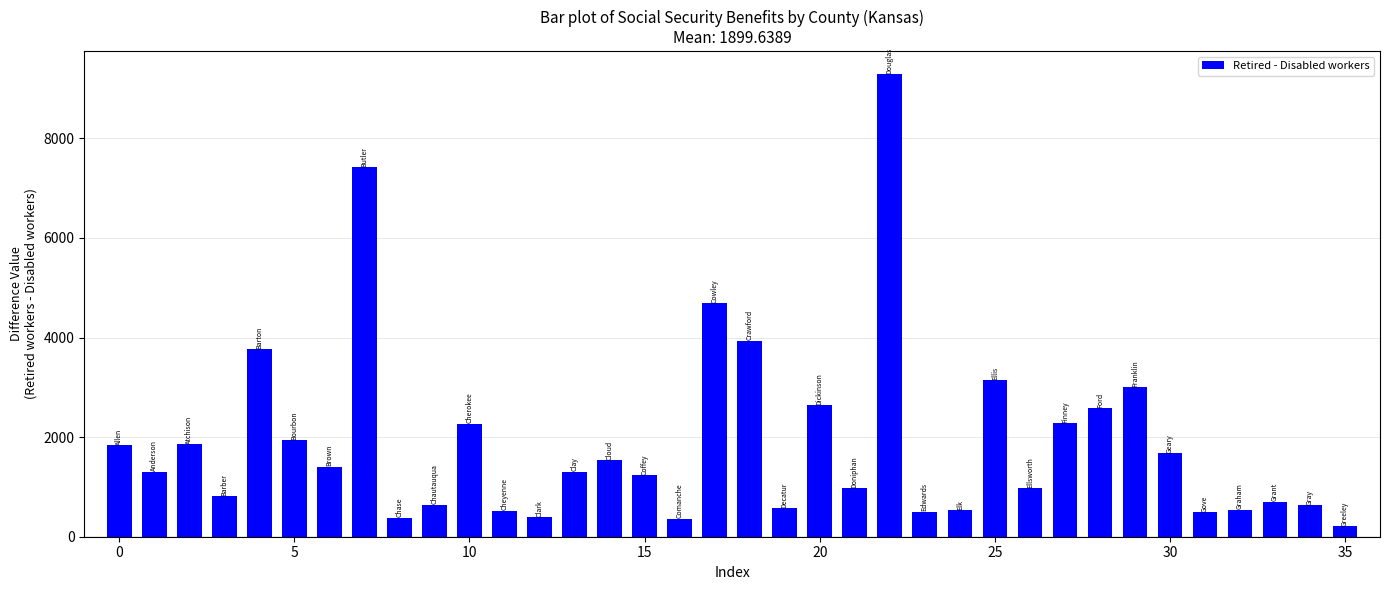

What is the value of the 23rd bar from the left?

9286